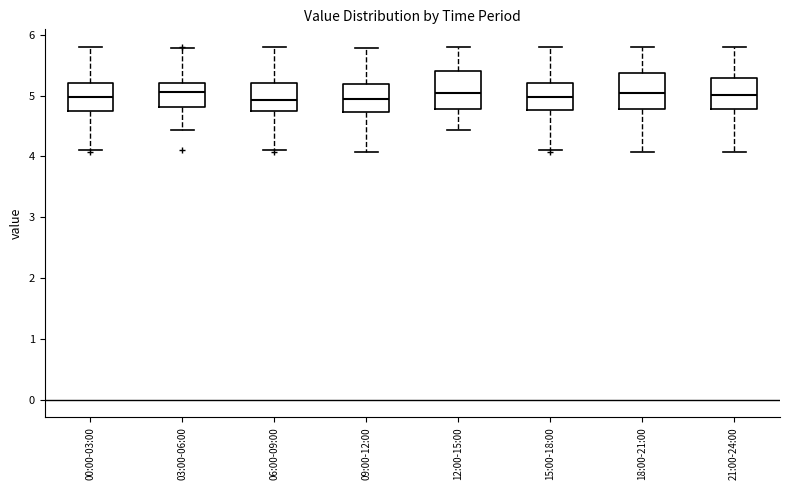

Where does the median line of the box for 15:00-18:00 sit on the y-axis? The values are not printed on the chart, so give them approximately, as read against the axis.

5.0